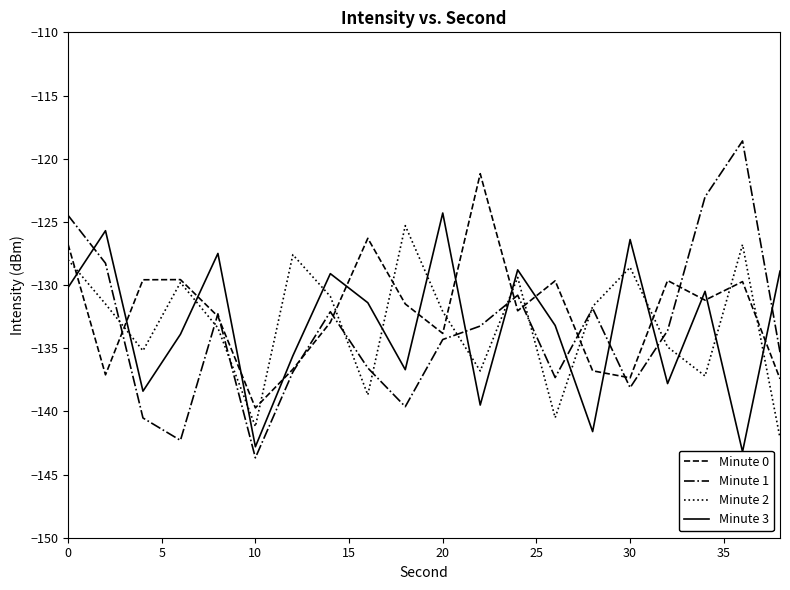

What is the maximum value for Minute 2?

-125.3